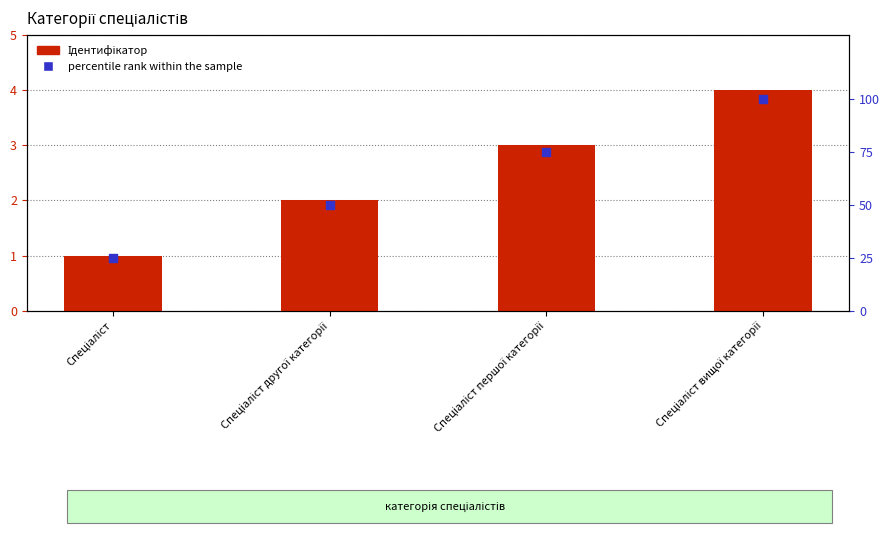

Which series contains the highest Y value?

percentile rank within the sample